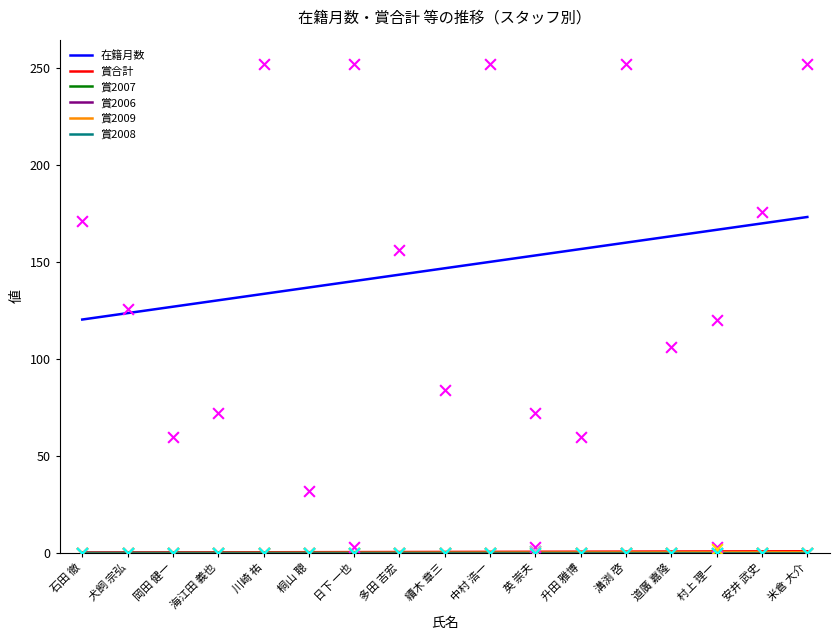

Which series has the largest total across all categories?

在籍月数